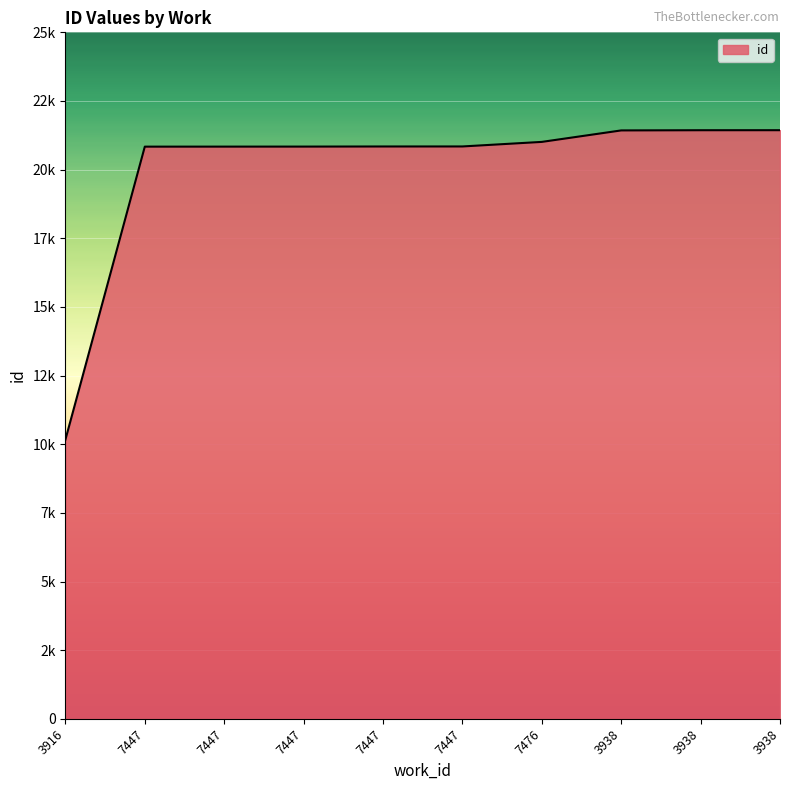

Reading right to left, what are all the values shown in this chart?

21436	21435	21428	21010	20844	20843	20839	20838	20837	10167